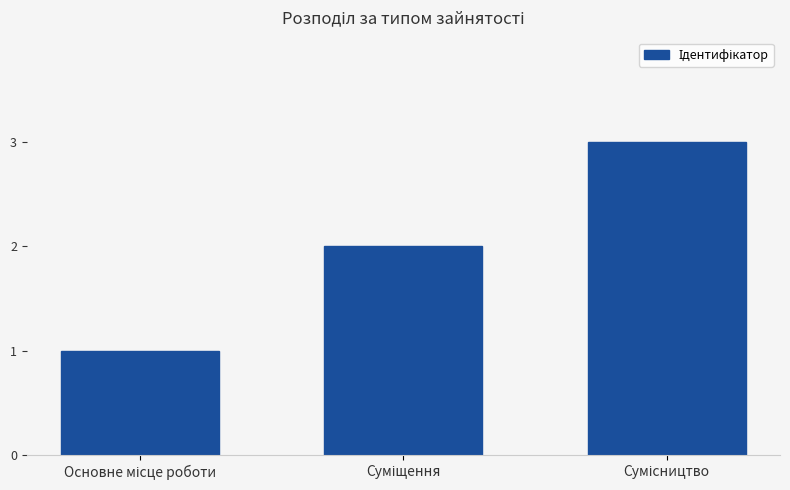

How many values are below 2?

1